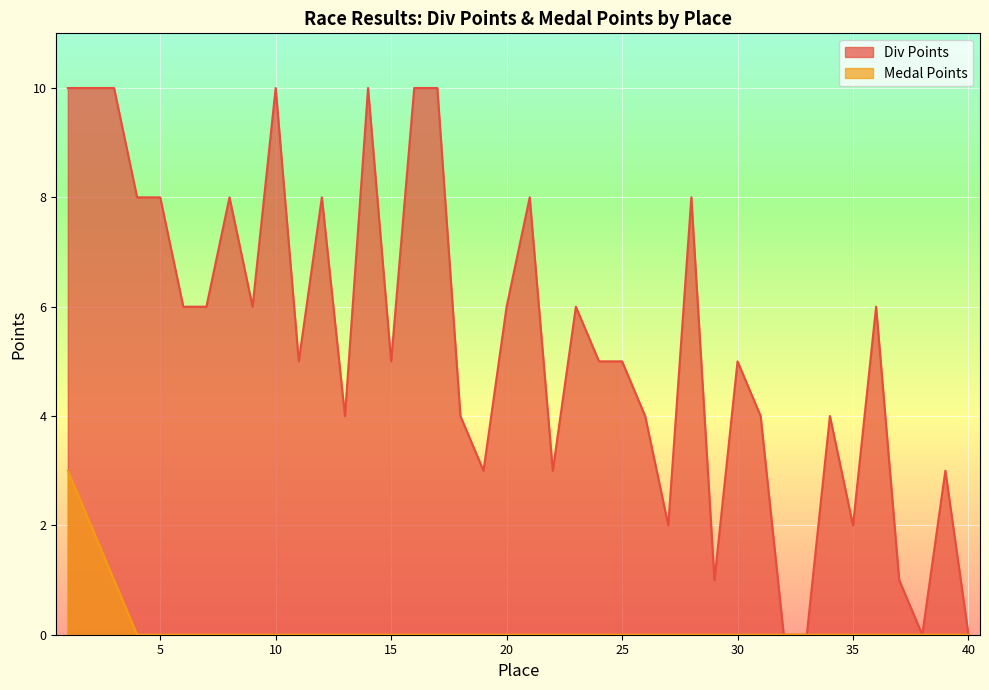

How many data points in Div Points are above 5?

19